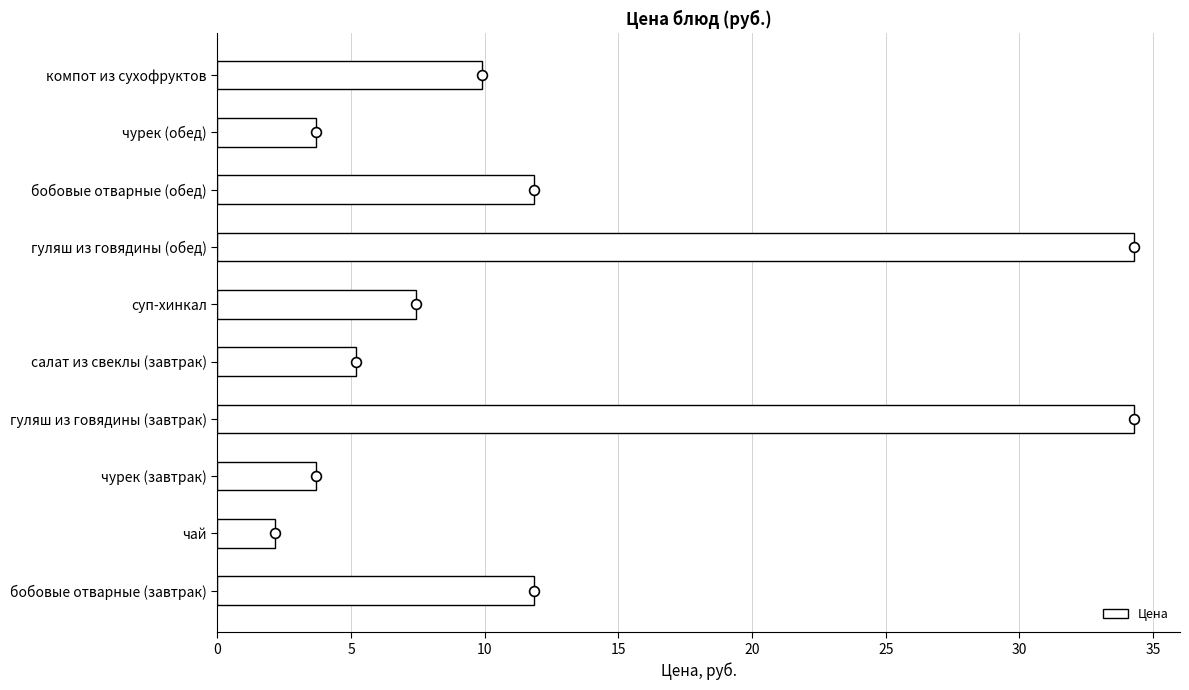

The Цена series shows 11.8 at бобовые отварные (обед). True or false?

True